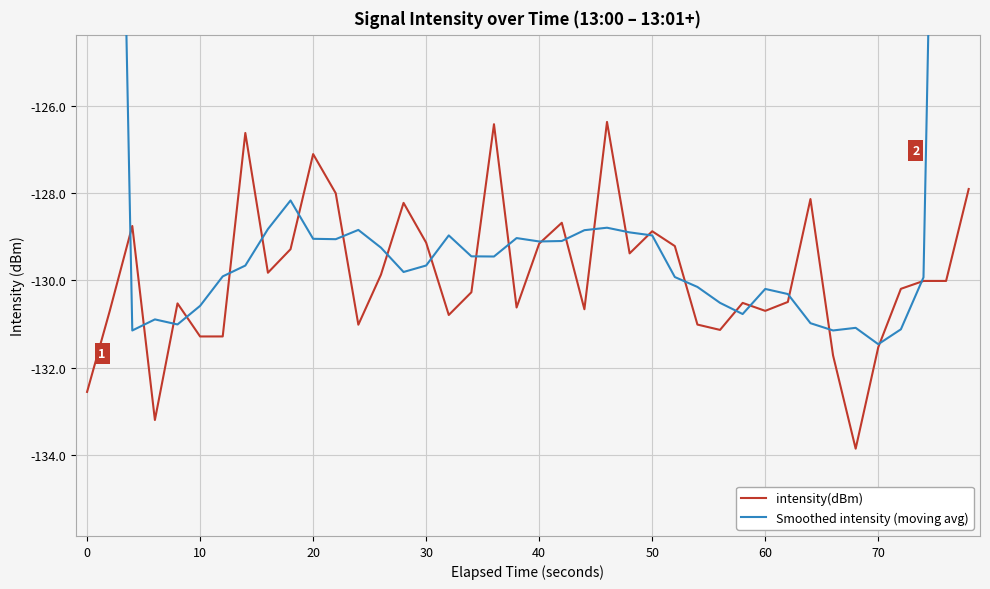

How many lines are shown in the chart?

2